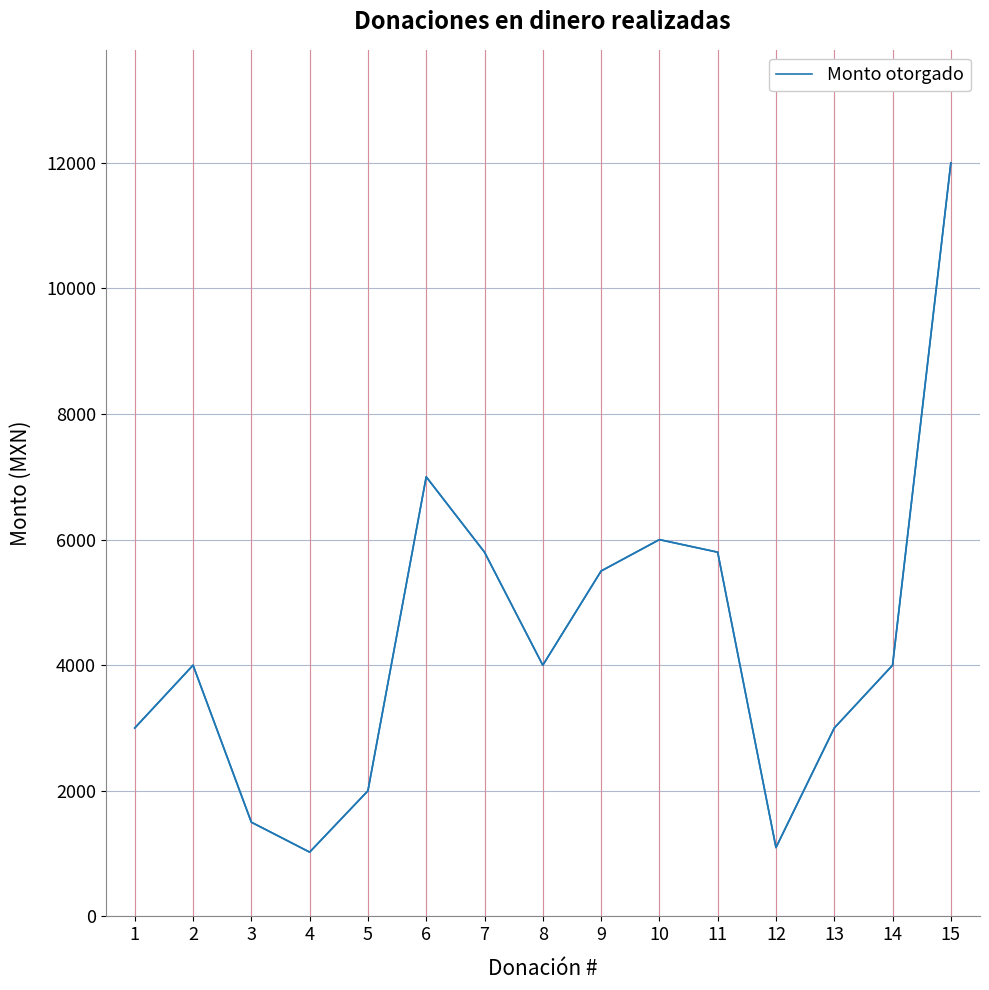

What is the sum of all values?

65719.8